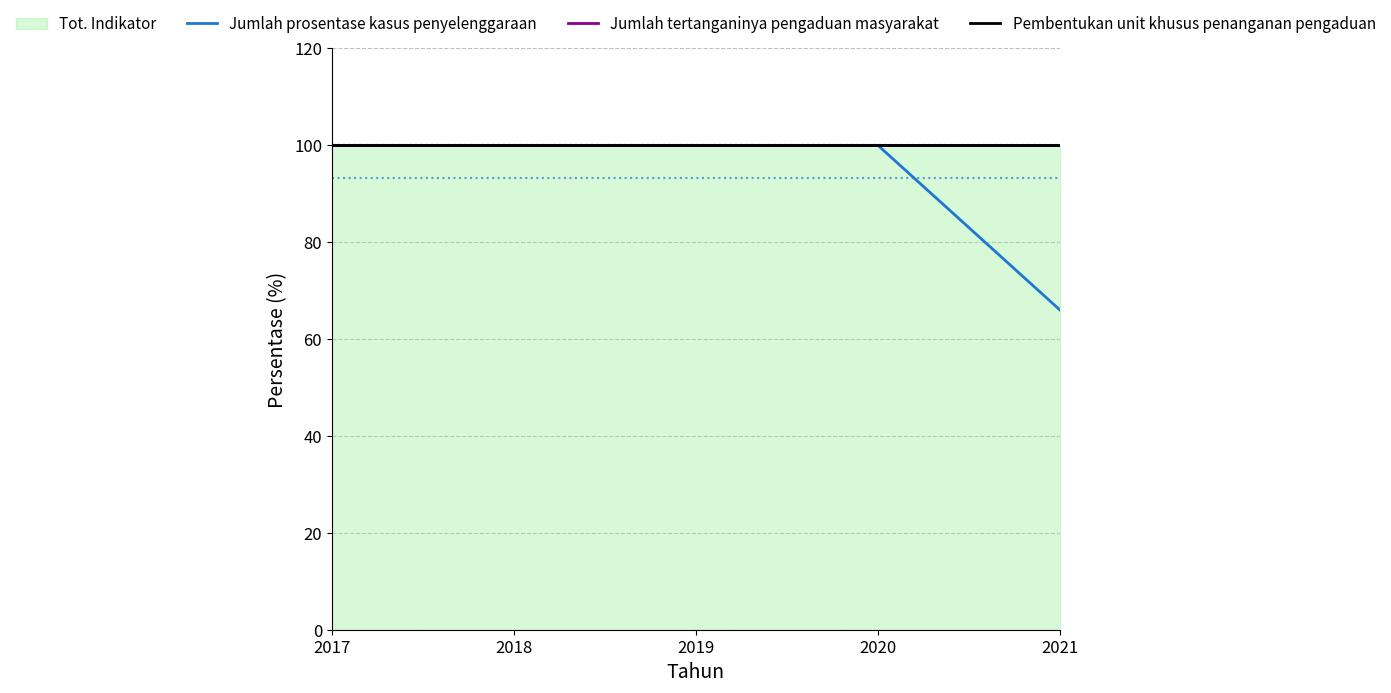

True or false: Pembentukan unit khusus penanganan pengaduan has a value of 100 at 2020.

True